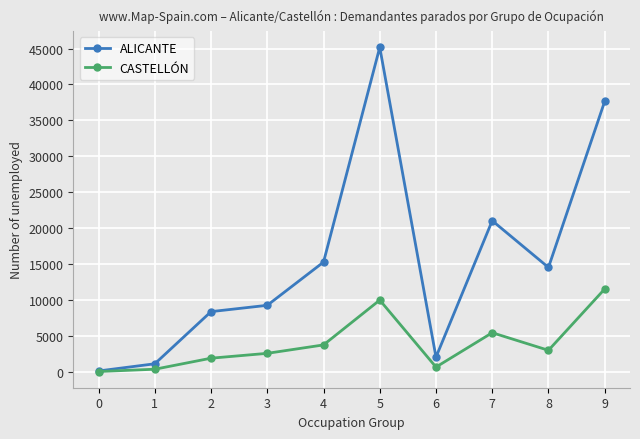

True or false: CASTELLÓN has more than 0 interior local peaks.

True